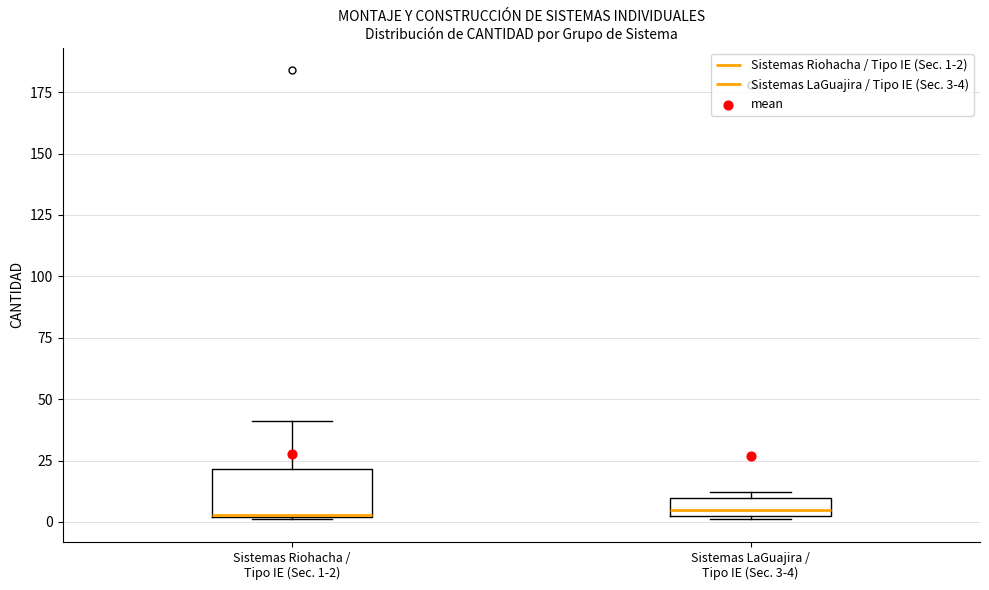

Where is the upper edge of the box for Sistemas LaGuajira / Tipo IE (Sec. 3-4) on the y-axis? The values are not printed on the chart, so give them approximately, as read against the axis.

10